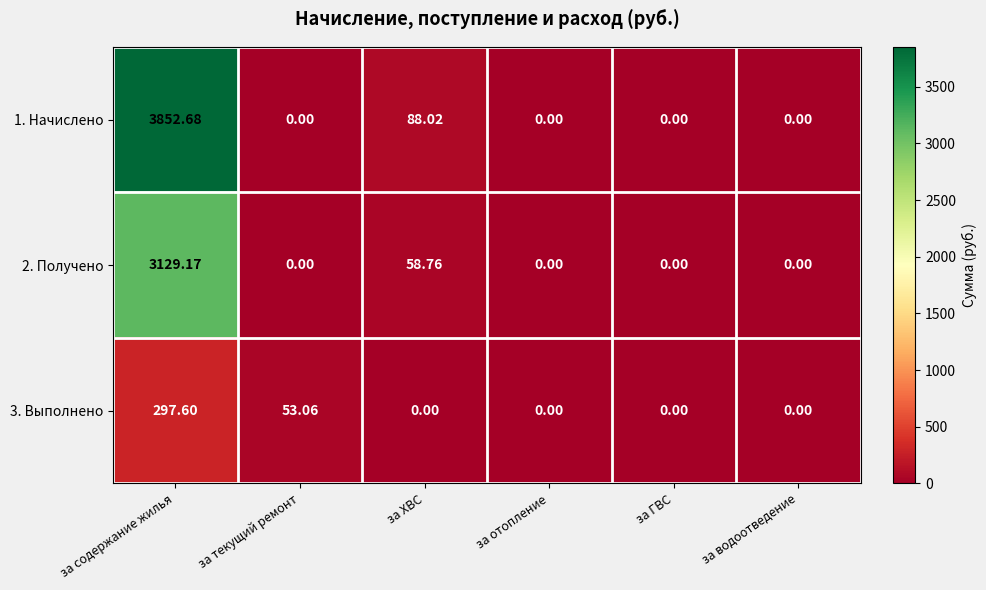

At which label is 3. Выполнено closest to 148?

за текущий ремонт